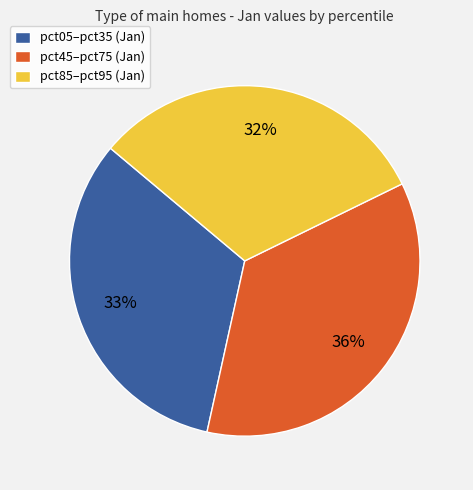

Count the number of slices in the pie.

3